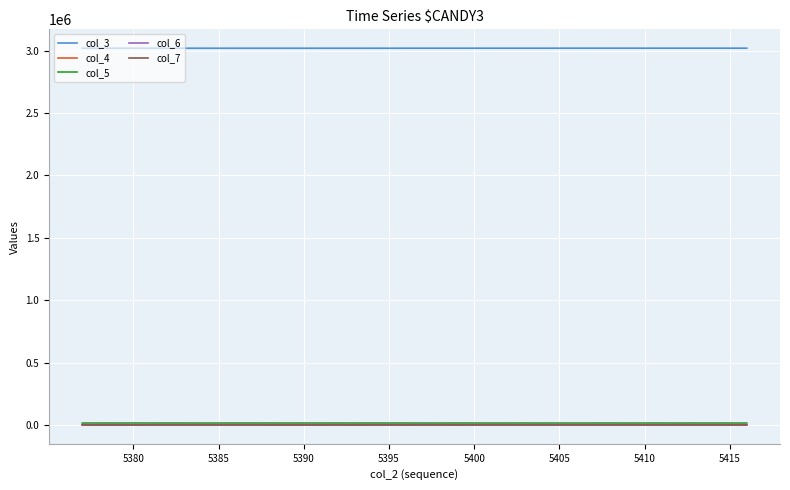

What is the maximum value for col_5?

15808